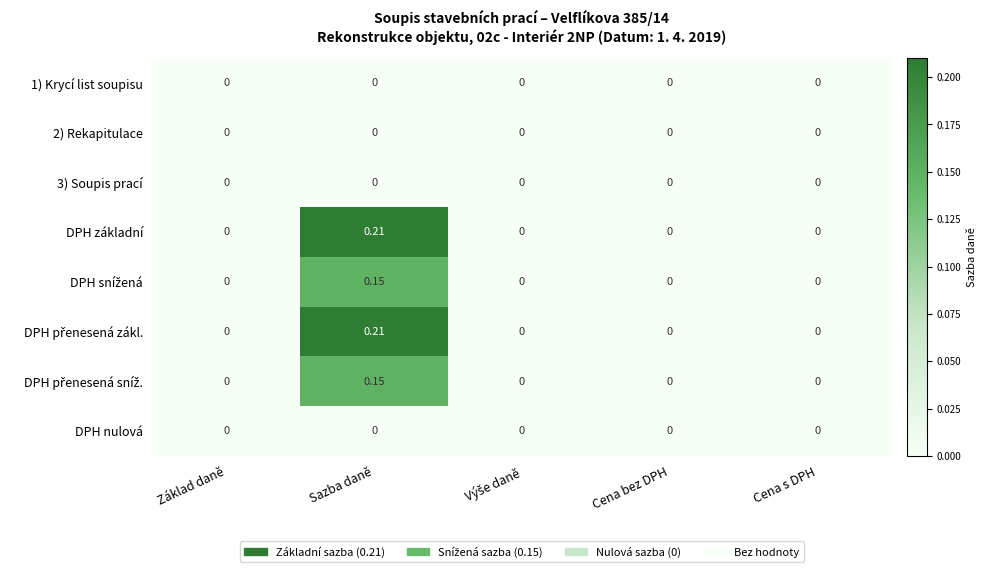

Is the value of DPH základní at Sazba daně greater than the value of DPH nulová at Sazba daně?

Yes